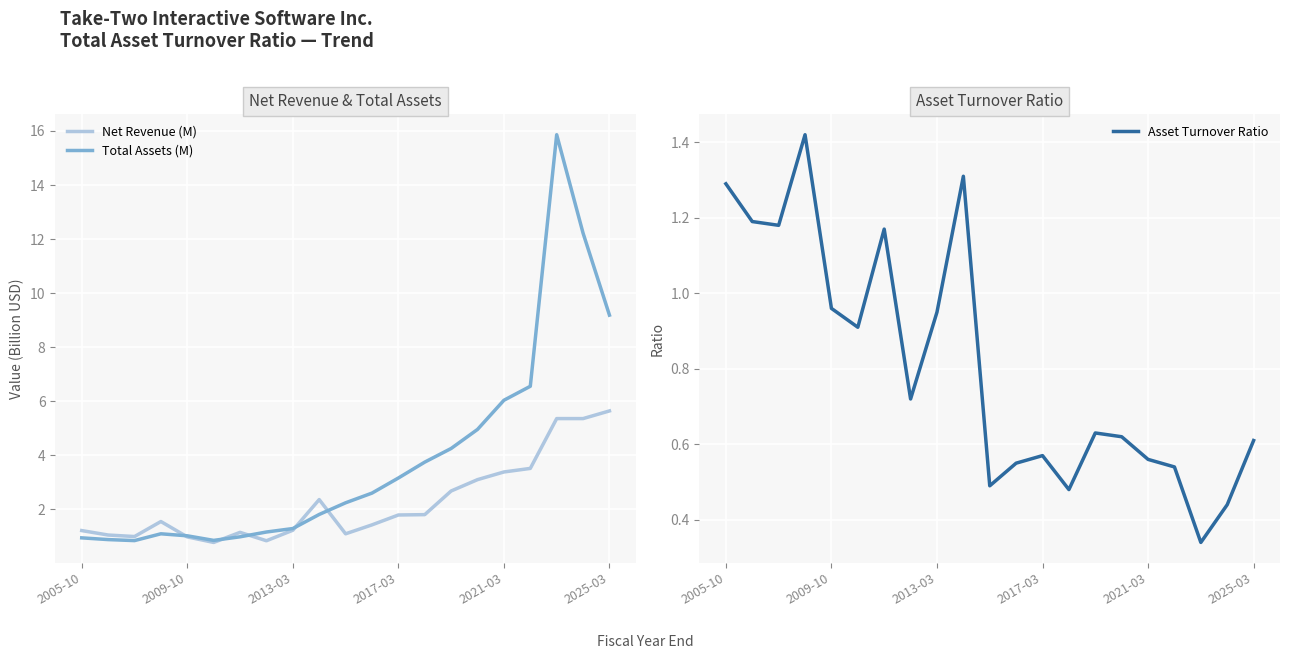

In Asset Turnover Ratio, how many points are higher than both neighbors (excluding endpoints)?

5